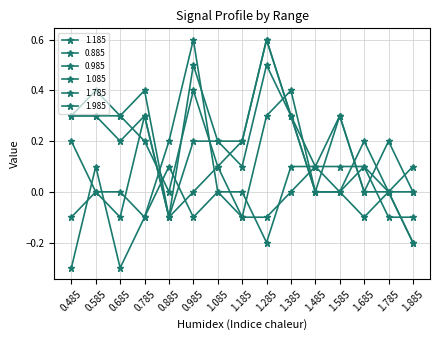

Count the 1.085 values in the range 0 to 1.

13